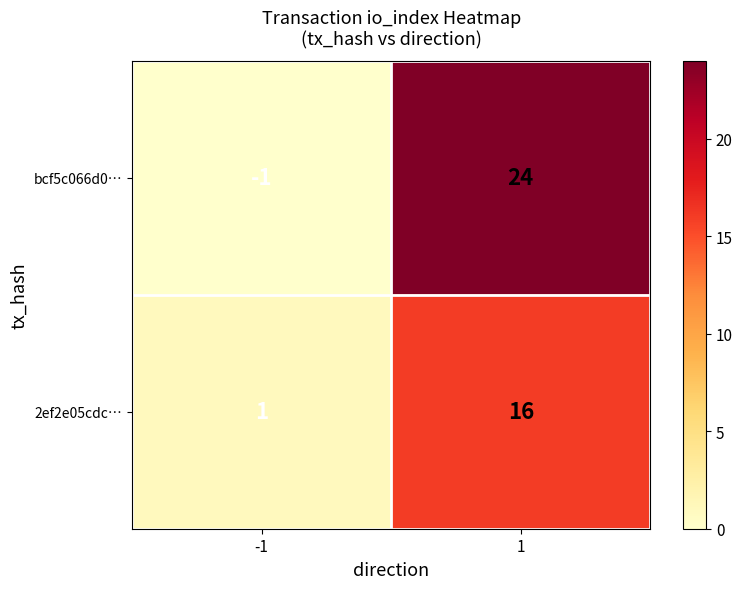

Is it true that 2ef2e05cdc… equals 11 at 1?

False